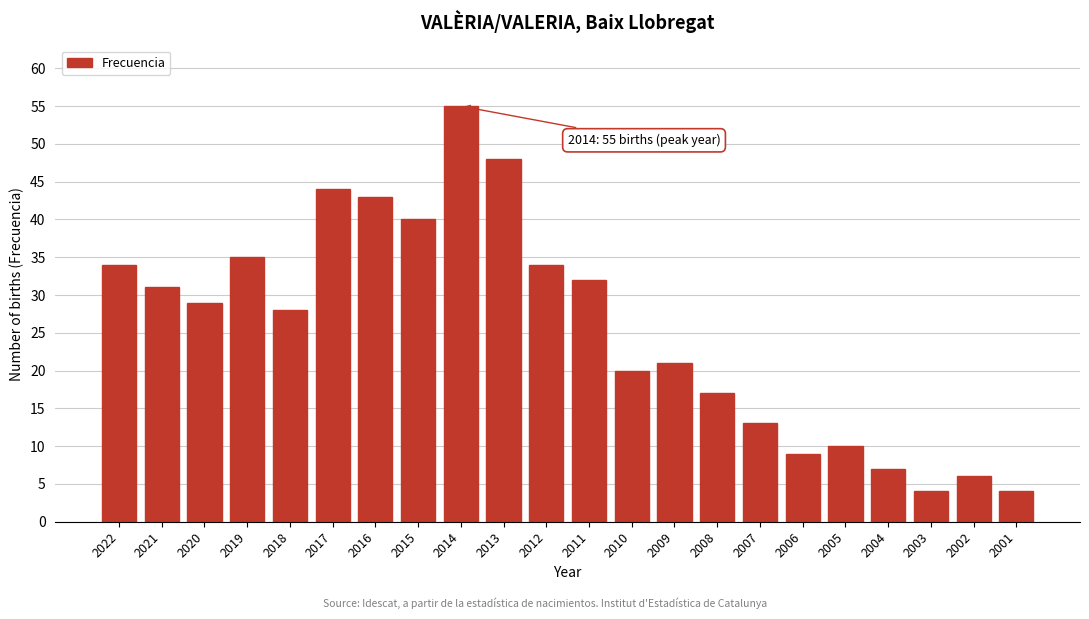

Reading left to right, extract all data points from this chart.

34	31	29	35	28	44	43	40	55	48	34	32	20	21	17	13	9	10	7	4	6	4